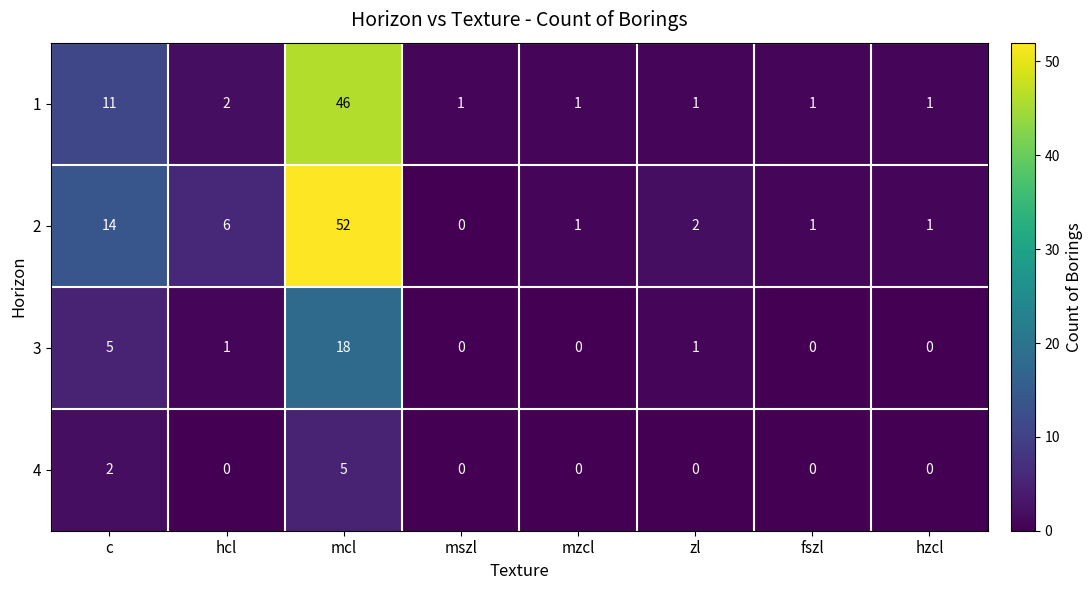

Rank the series at c from highest to lowest value.

2, 1, 3, 4